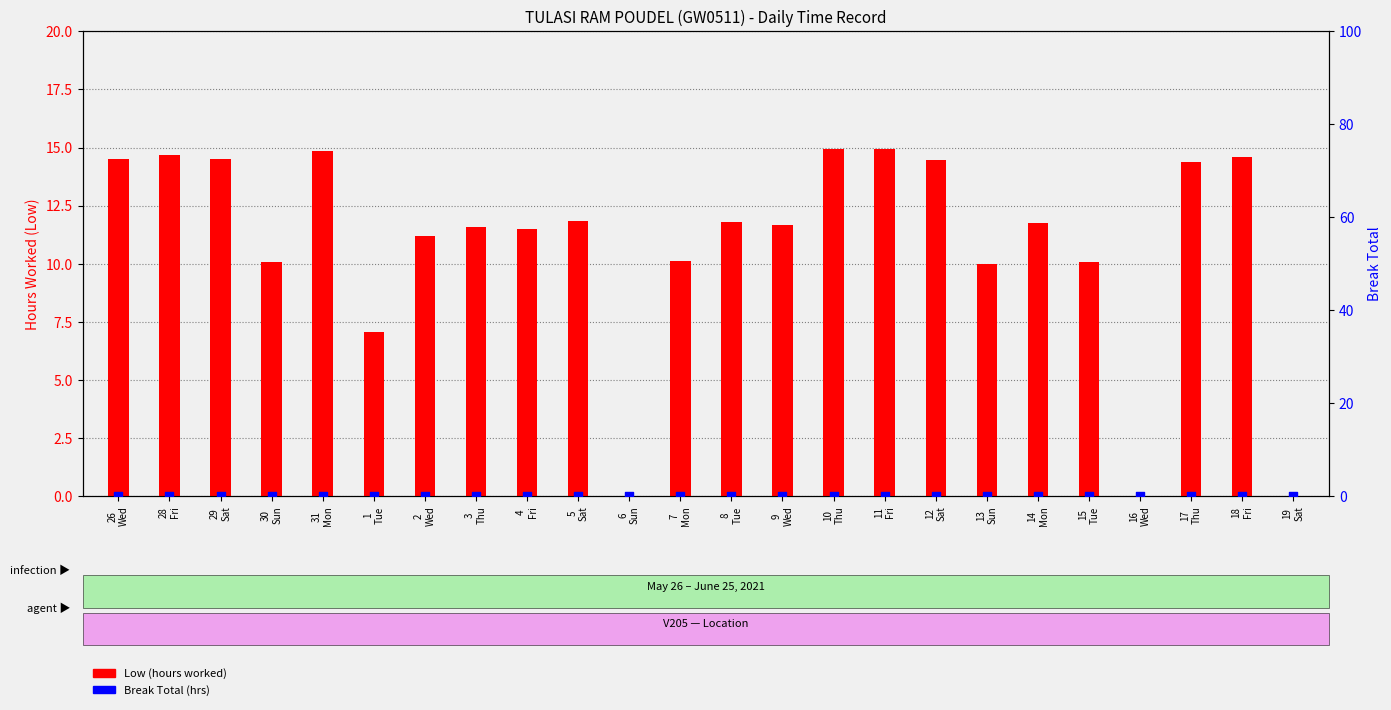

At how many categories does at least one series exceed 4?

21